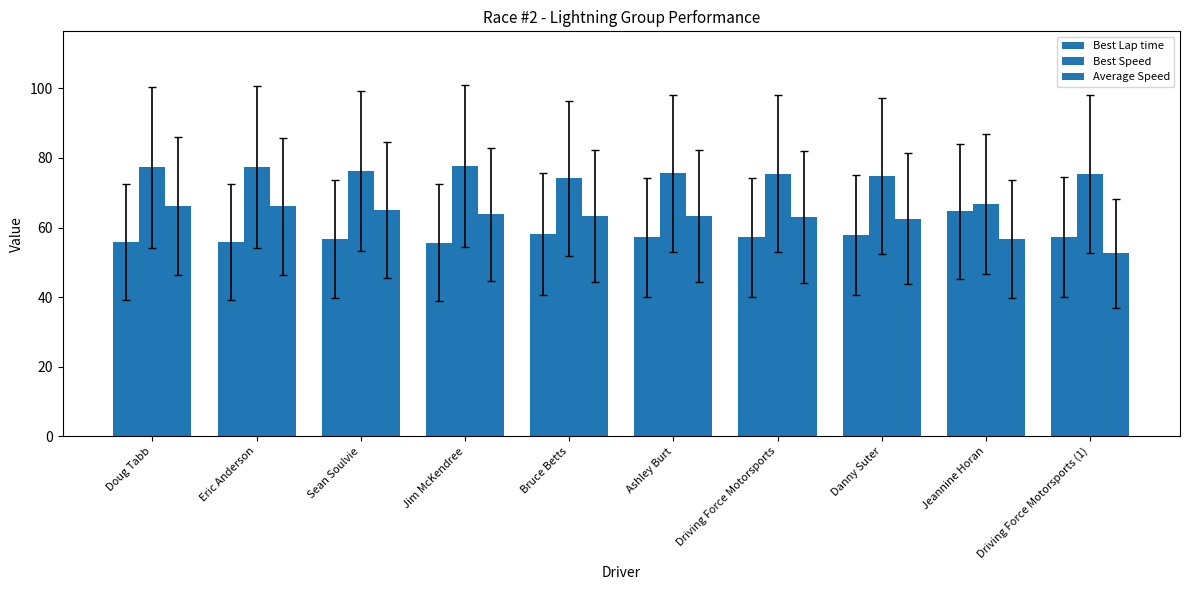

Is it true that Best Speed equals 74.7 at Danny Suter?

True